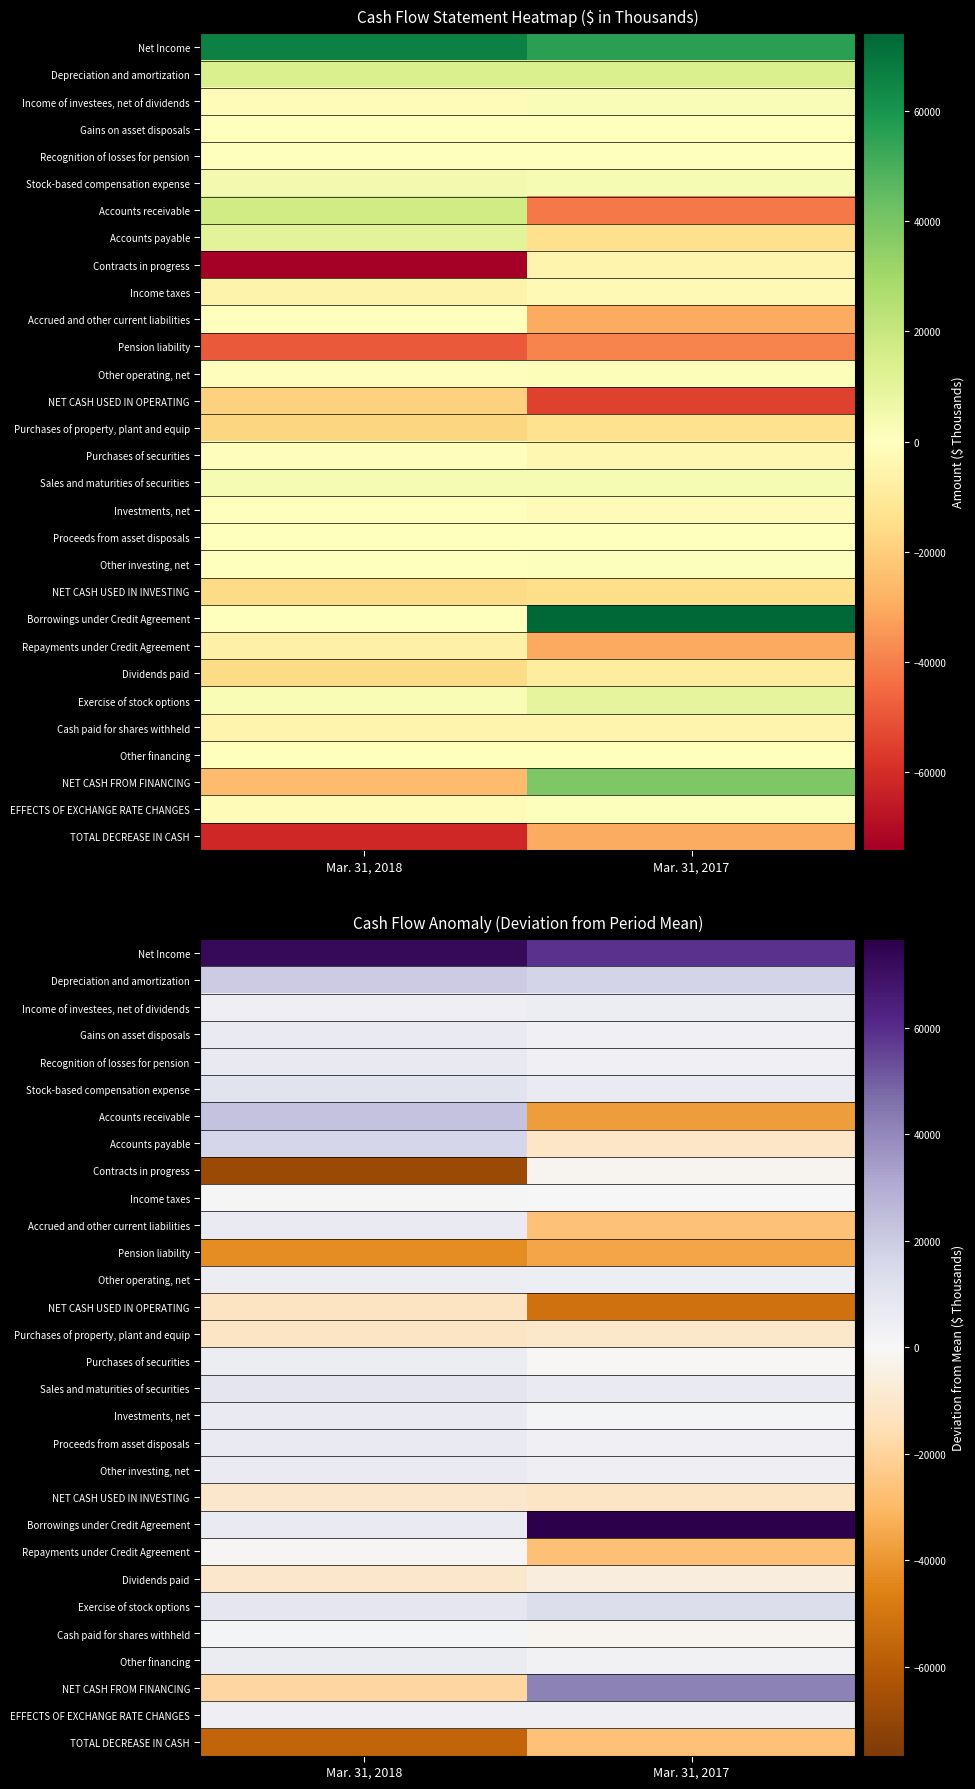

List the series in order of their peak value, highest first.

Borrowings under Credit Agreement, Net Income, NET CASH FROM FINANCING, Accounts receivable, Depreciation and amortization, Accounts payable, Exercise of stock options, Stock-based compensation expense, Sales and maturities of securities, Recognition of losses for pension, Accrued and other current liabilities, Proceeds from asset disposals, Investments, net, Other investing, net, Gains on asset disposals, Other financing, Other operating, net, Purchases of securities, Income of investees, net of dividends, EFFECTS OF EXCHANGE RATE CHANGES, Cash paid for shares withheld, Income taxes, Repayments under Credit Agreement, Contracts in progress, Dividends paid, NET CASH USED IN INVESTING, Purchases of property, plant and equip, NET CASH USED IN OPERATING, TOTAL DECREASE IN CASH, Pension liability